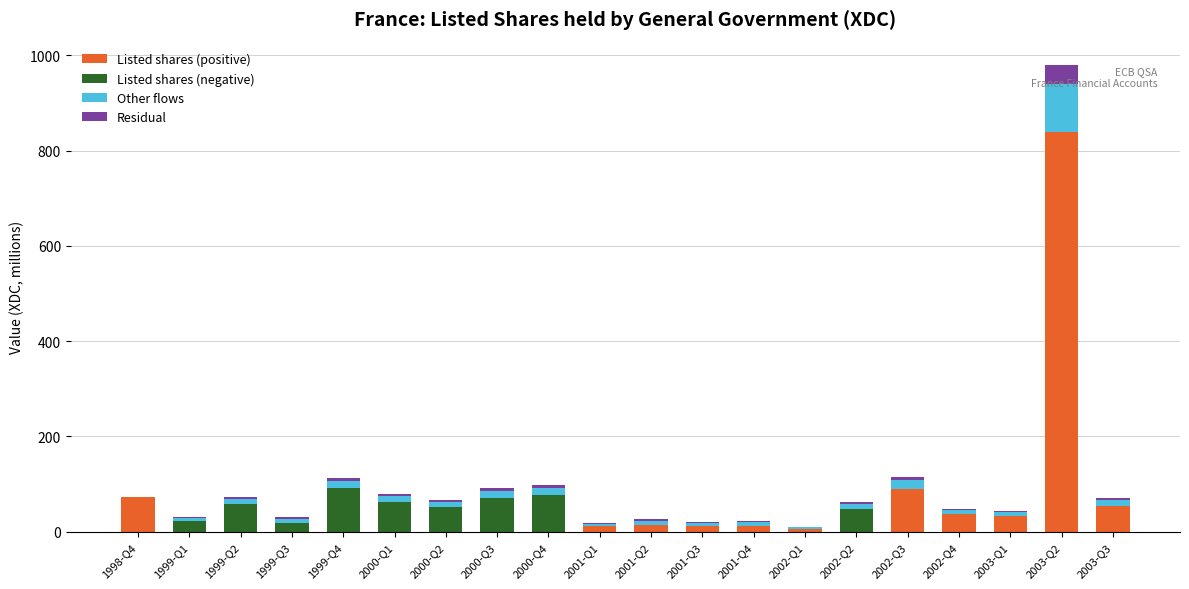

What is the total value across all series at 1999-Q3?

30